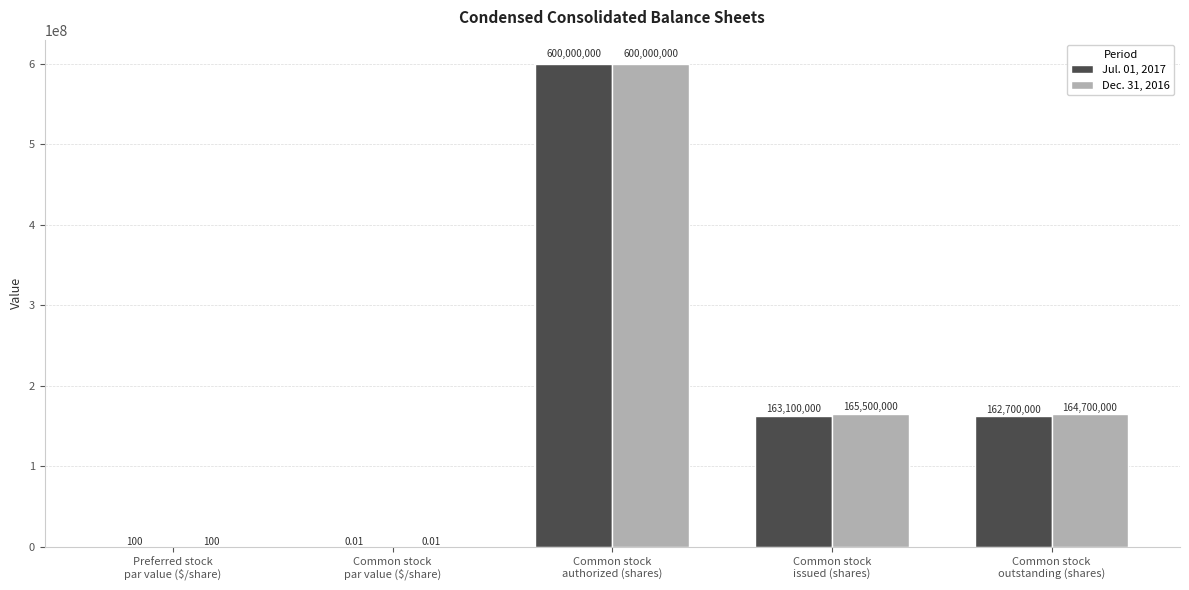

What are all the series names shown in the legend?

Jul. 01, 2017, Dec. 31, 2016